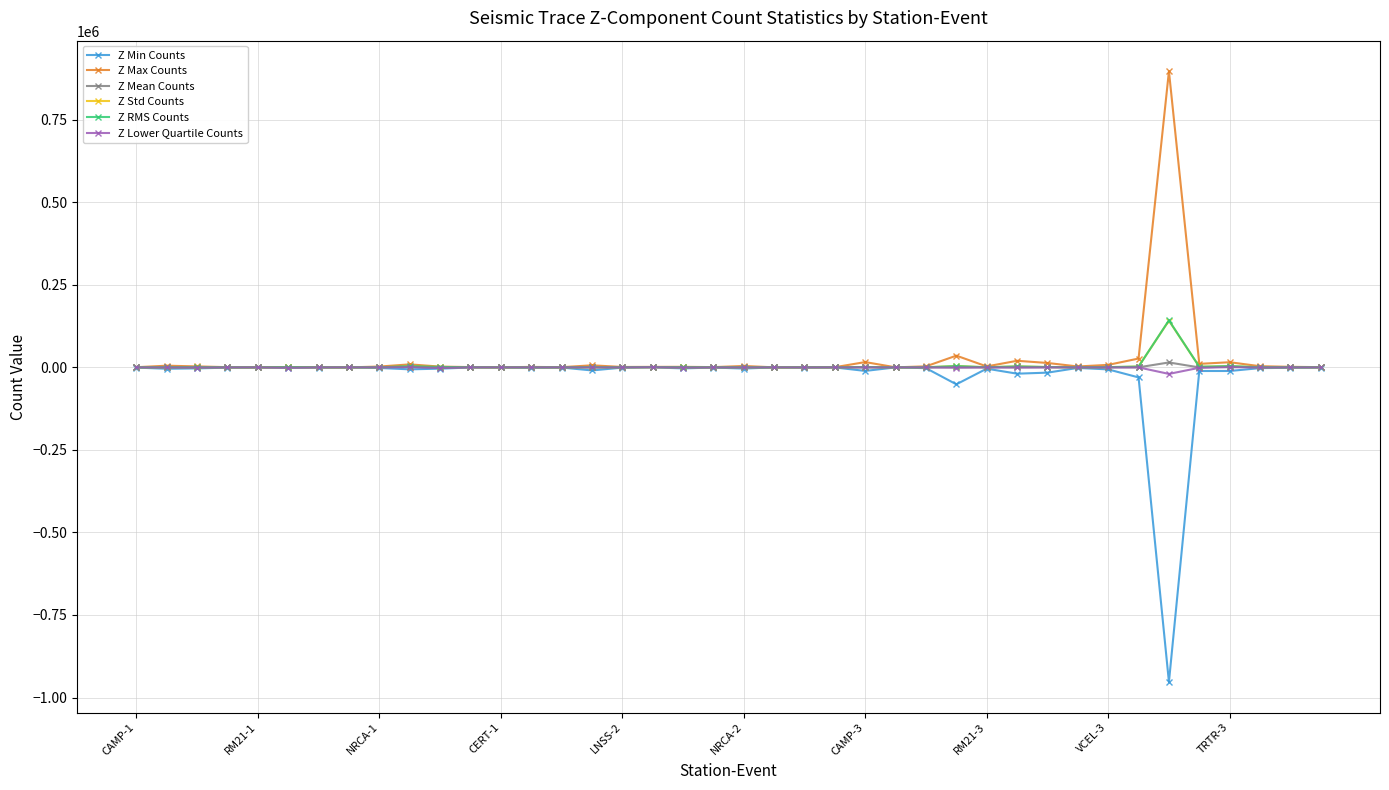

True or false: Z Mean Counts has more than 0 points higher than both neighbors.

True